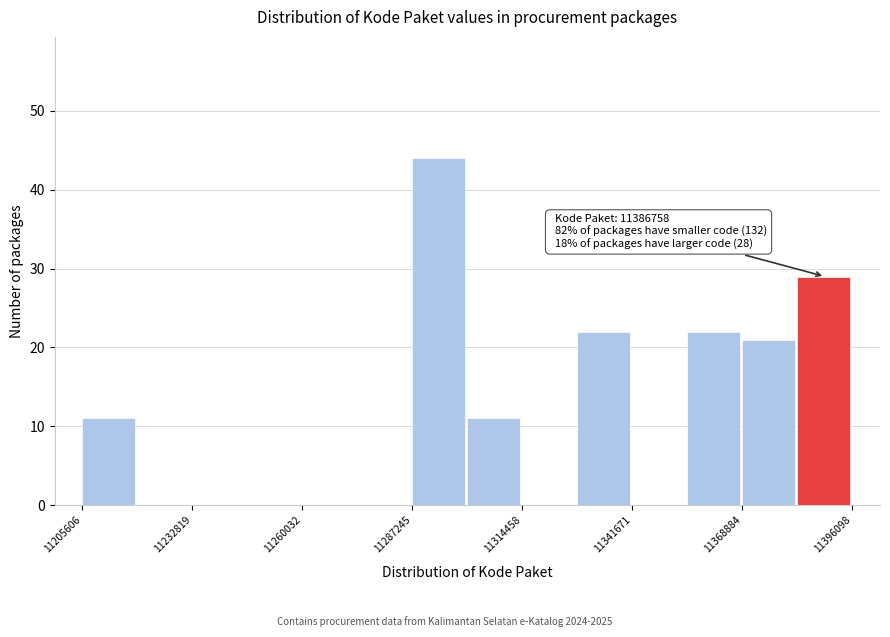

Around what value on the x-axis is the tallest bar? Give the approximate position of its centre, as read against the axis.

11295000